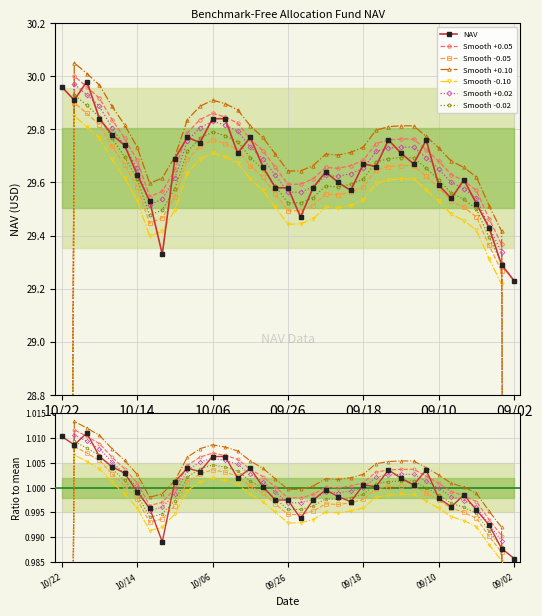

At which label is NAV closest to 29?

09/02